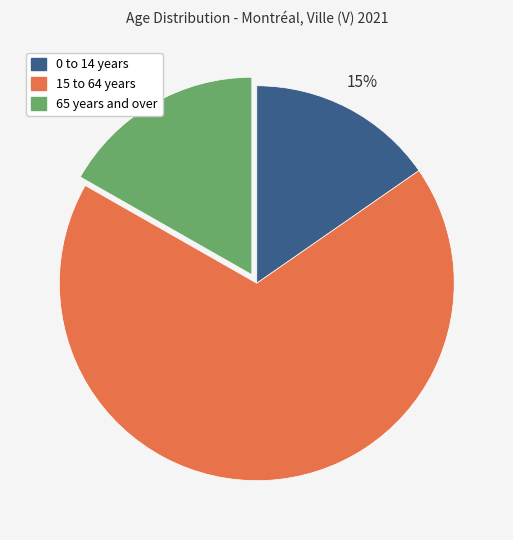

To the nearest percent, what is the difference between the 0 to 14 years and 15 to 64 years slice percentages?

53%